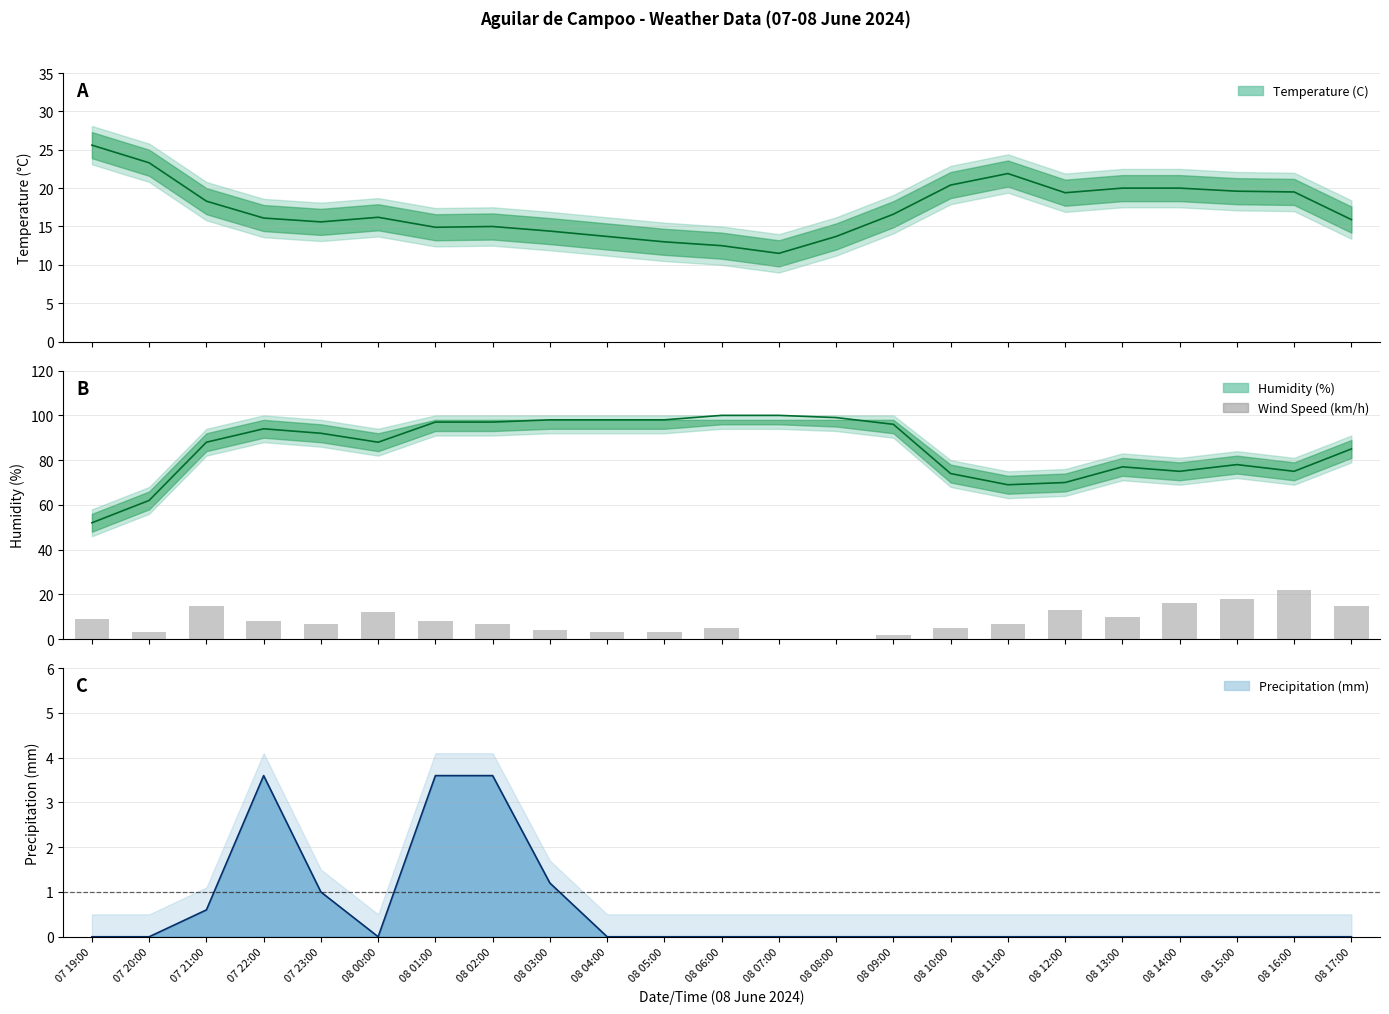

List the labels in order of value, largest first.

08 16:00, 08 15:00, 08 14:00, 07 21:00, 08 17:00, 08 12:00, 08 00:00, 08 13:00, 07 19:00, 07 22:00, 08 01:00, 07 23:00, 08 02:00, 08 11:00, 08 06:00, 08 10:00, 08 03:00, 07 20:00, 08 04:00, 08 05:00, 08 09:00, 08 07:00, 08 08:00